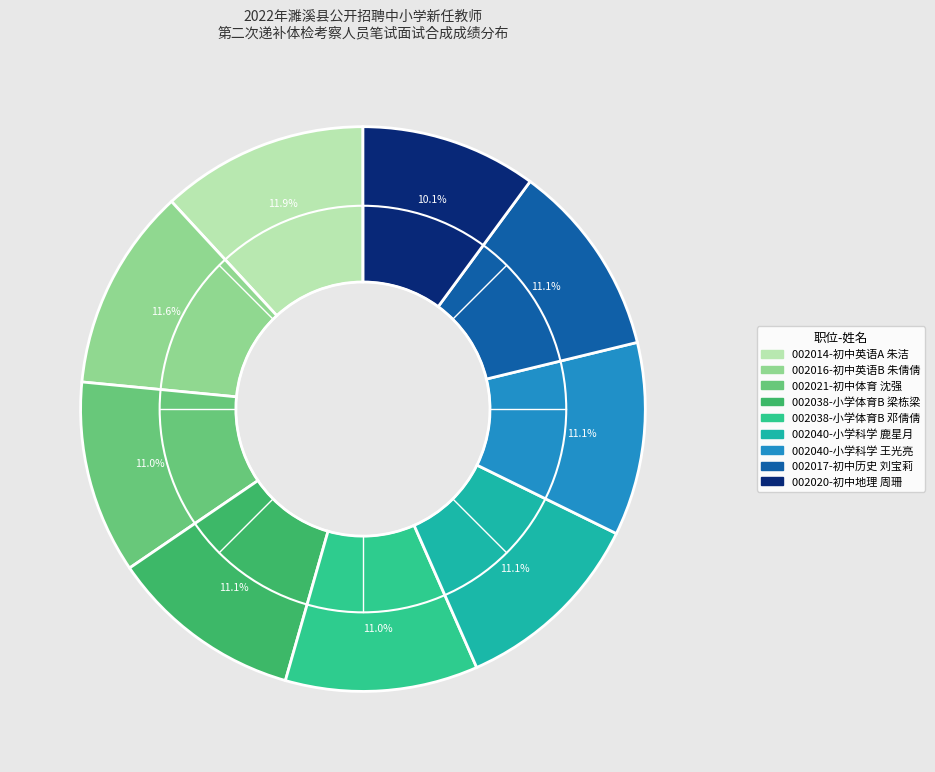

What percentage is the 002014-初中英语A 朱洁 slice, to the nearest percent?

12%